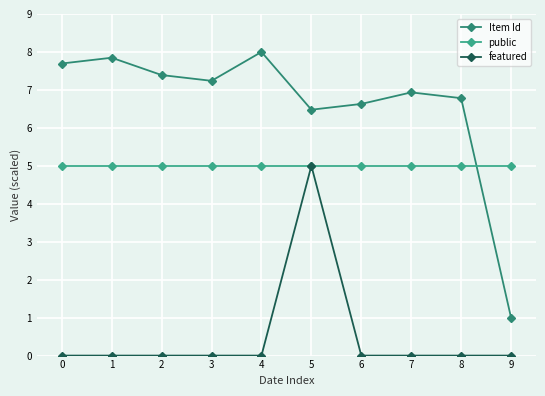

Is the value of public at 5 greater than the value of Item Id at 4?

No